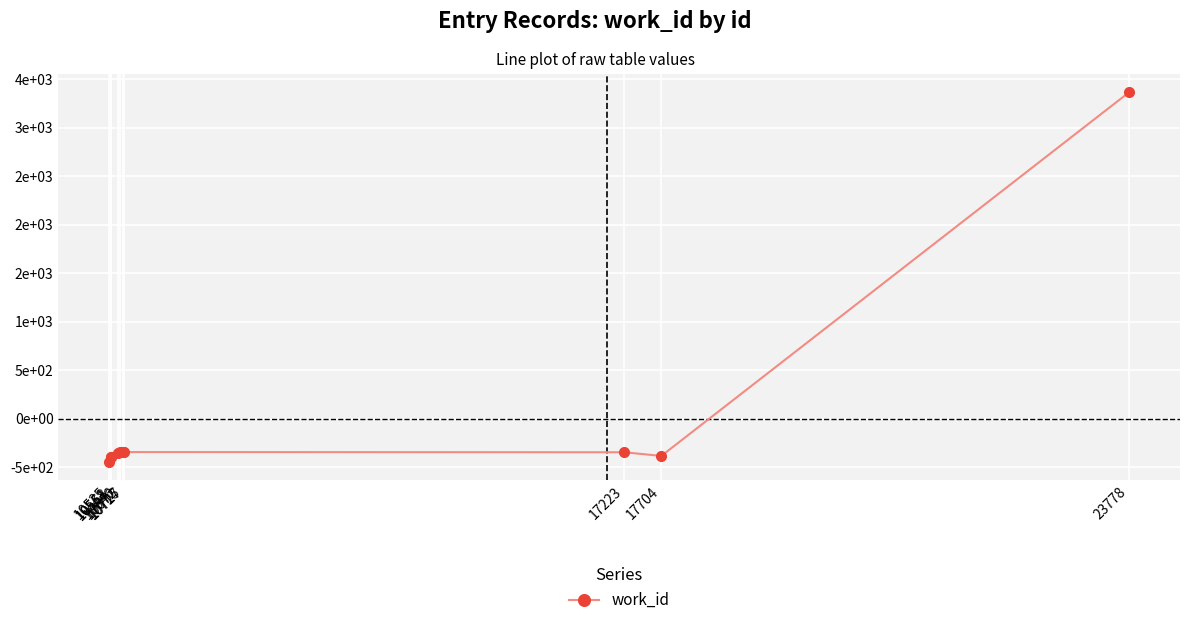

The value at 10646 is -357.3. True or false?

True